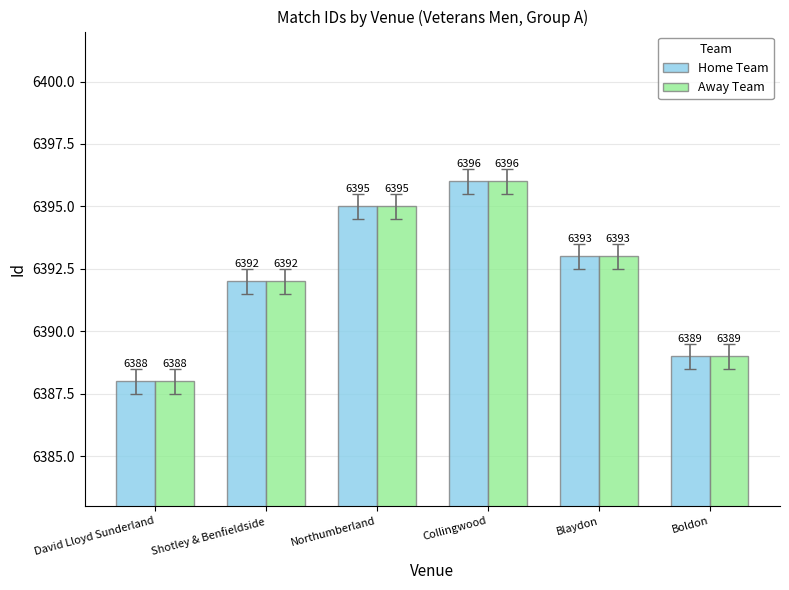

The Home Team series shows 6389 at Boldon. True or false?

True